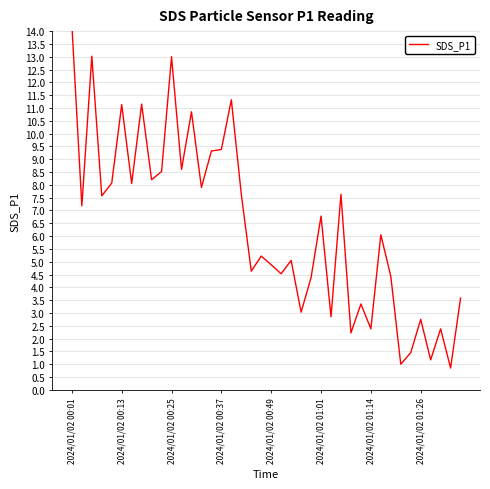

What is the sum of all values?

255.7